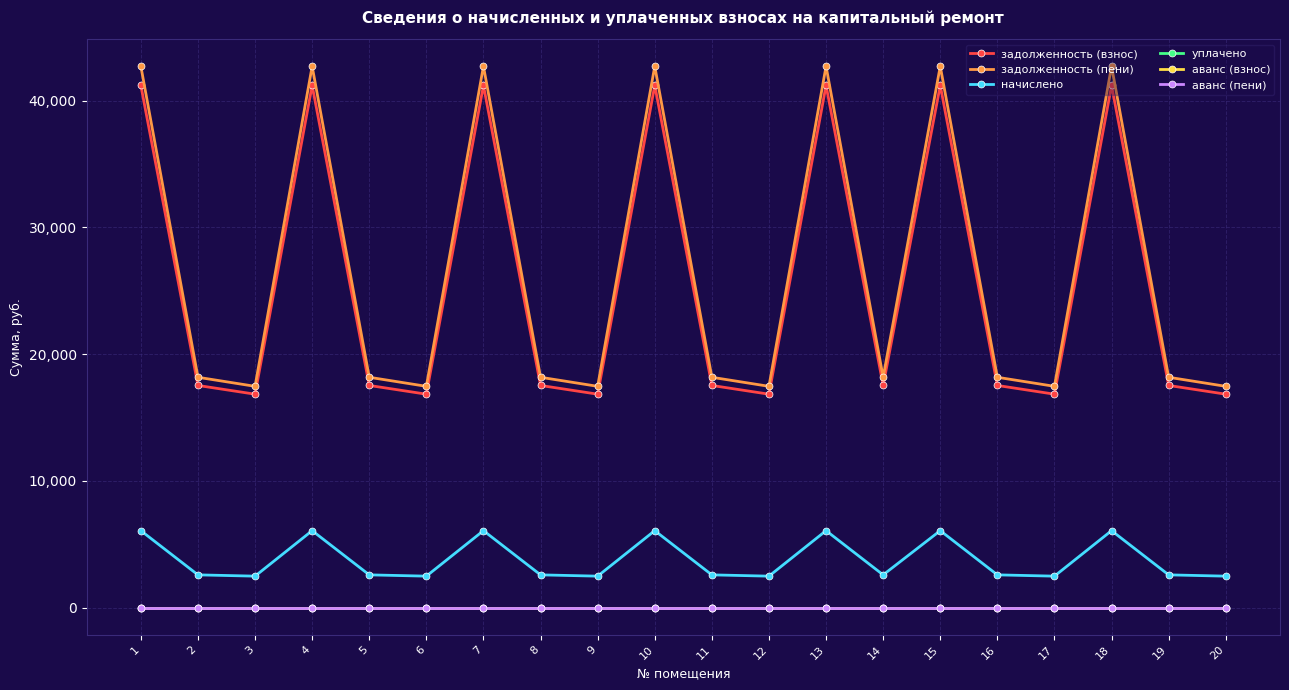

At which label does задолженность (пени) reach its minimum?

3